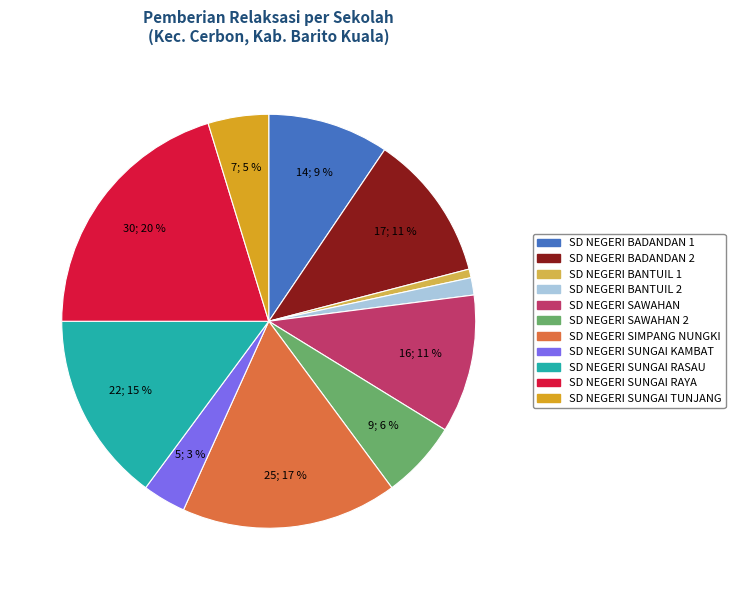

Count the number of slices in the pie.

11